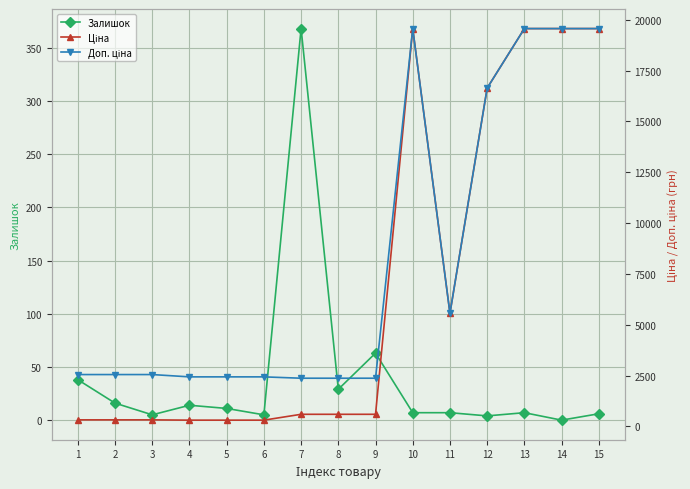

Between 3 and 15, which is larger?

15